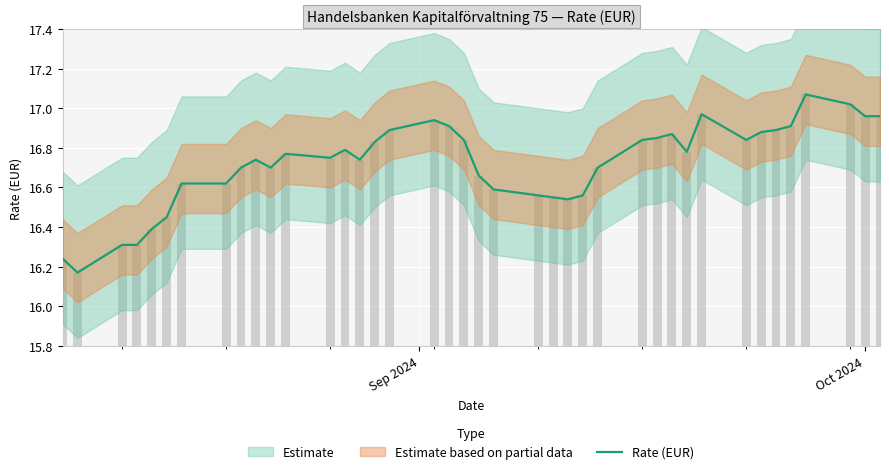

Does the chart contain stacked bars?

No